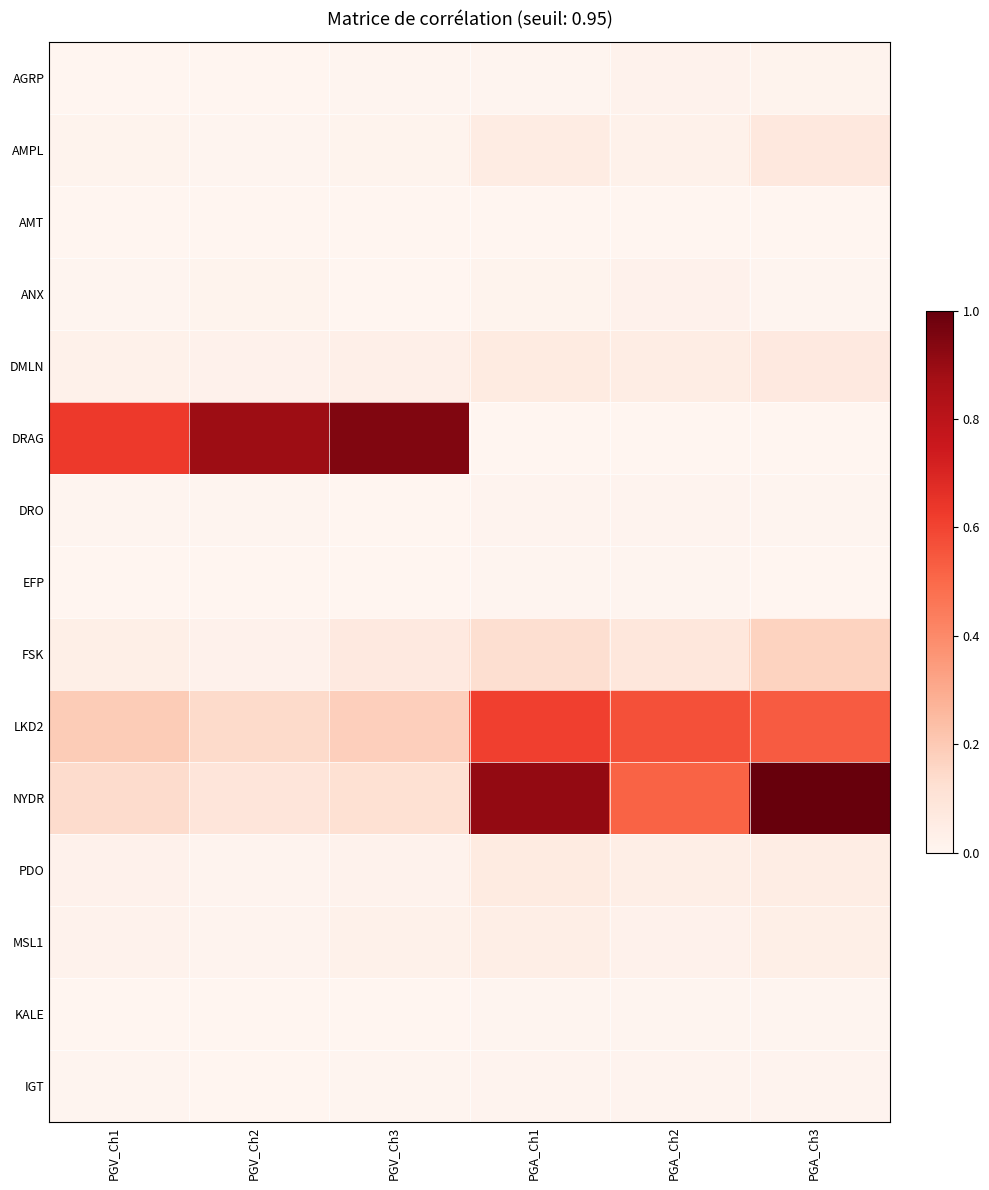

Rank the series by their maximum value, from highest to lowest.

NYDR, DRAG, LKD2, FSK, AMPL, DMLN, PDO, MSL1, ANX, AGRP, DRO, IGT, KALE, EFP, AMT